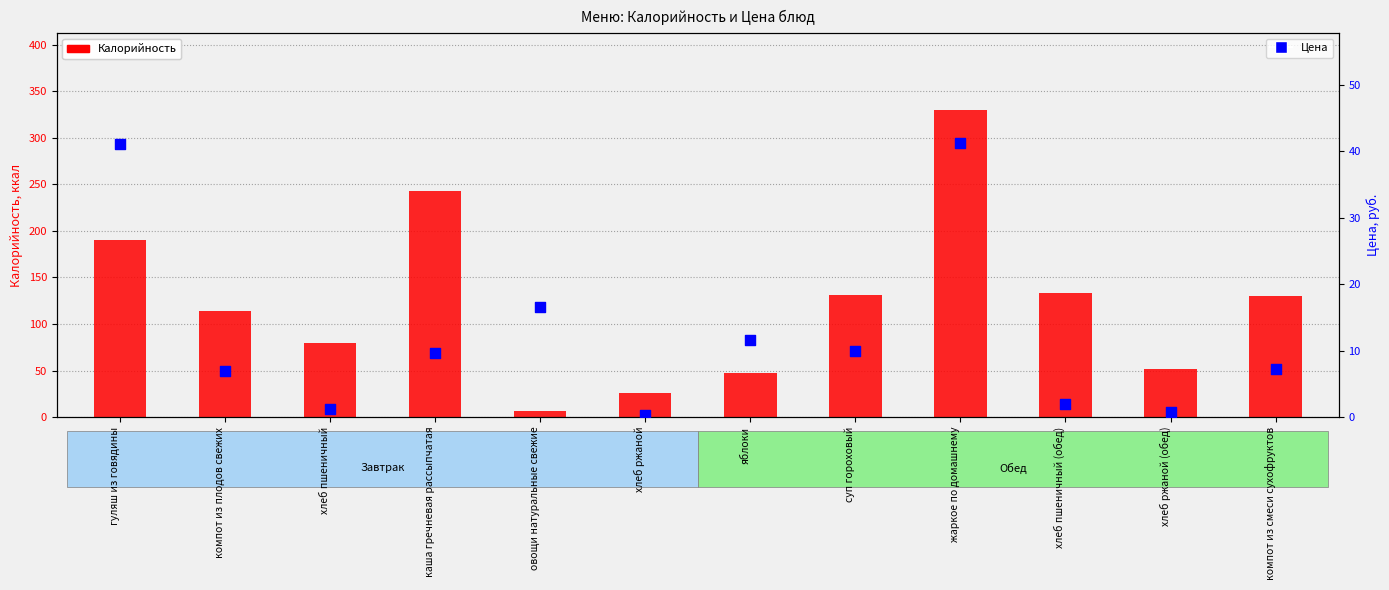

What are all the series names shown in the legend?

Калорийность, Цена